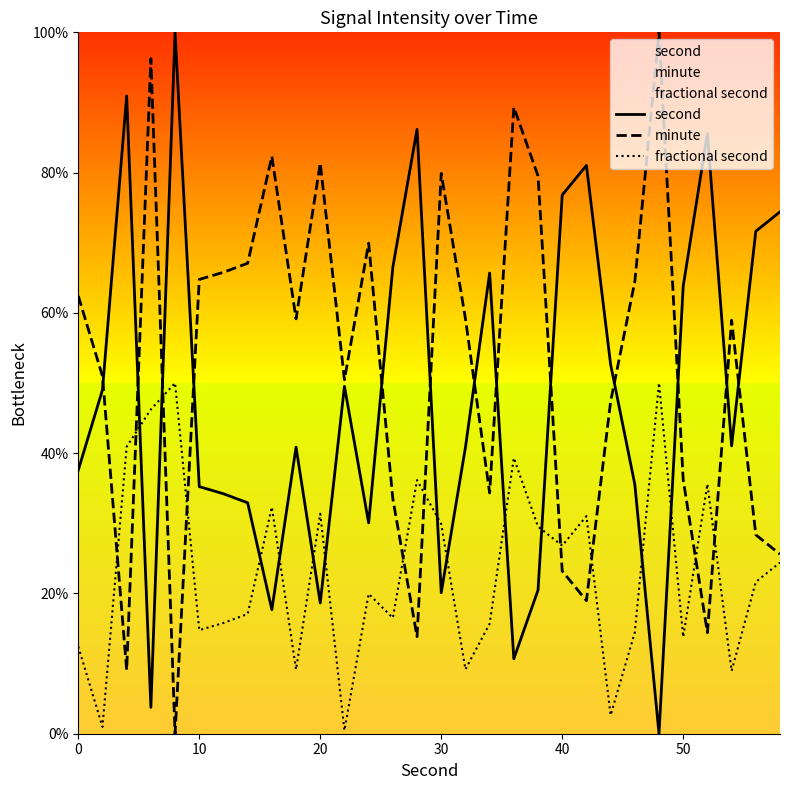

What is the spread (max minus min) of values at 0?

50.0